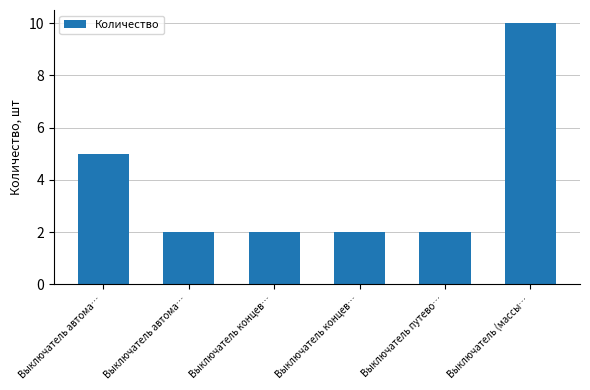

Between Выключатель (массы… and Выключатель концев…, which is larger?

Выключатель (массы…